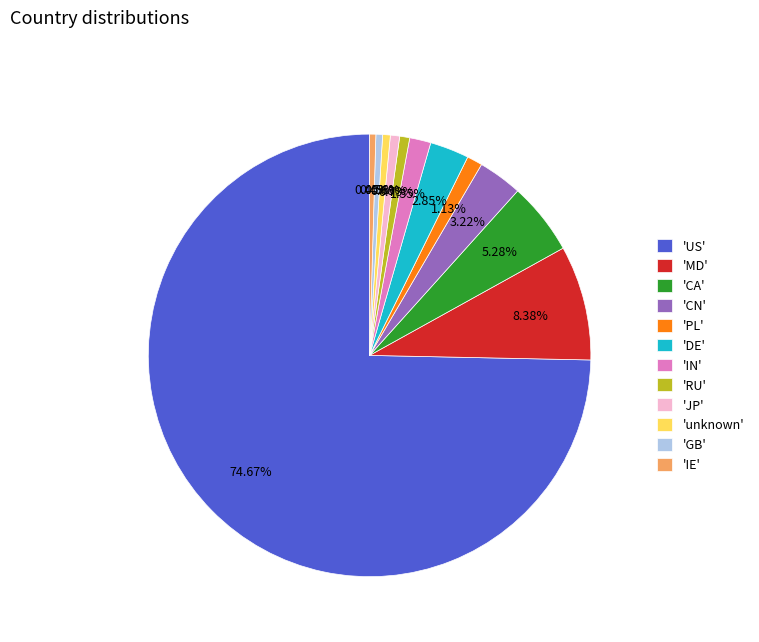

Do 'DE' and 'unknown' together represent more than half of the pie?

No